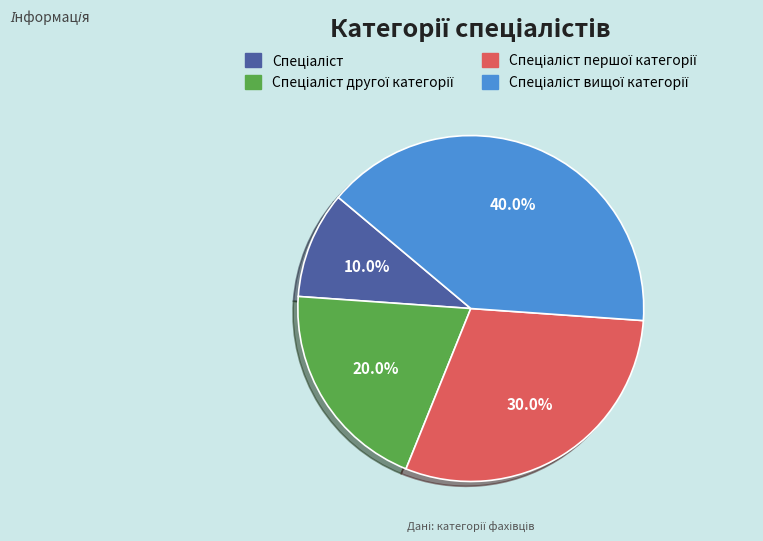

To the nearest percent, what is the difference between the largest and smallest slice percentages?

30%